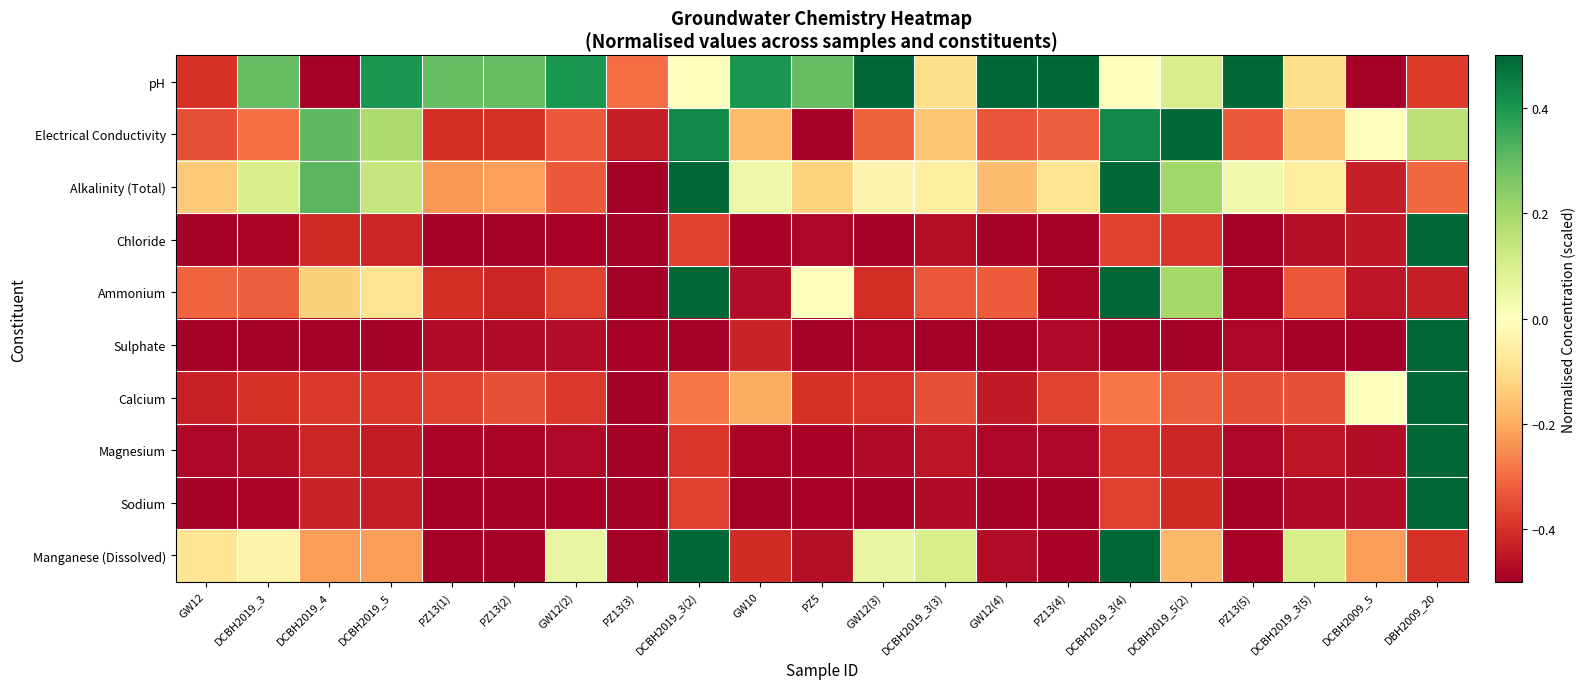

Reading left to right, list all the values displayed in this chart.

pH: GW12=-0.4	DCBH2019_3=0.3	DCBH2019_4=-0.5	DCBH2019_5=0.4	PZ13(1)=0.3	PZ13(2)=0.3	GW12(2)=0.4	PZ13(3)=-0.3	DCBH2019_3(2)=0.0	GW10=0.4	PZ5=0.3	GW12(3)=0.5	DCBH2019_3(3)=-0.1	GW12(4)=0.5	PZ13(4)=0.5	DCBH2019_3(4)=0.0	DCBH2019_5(2)=0.1	PZ13(5)=0.5	DCBH2019_3(5)=-0.1	DCBH2009_5=-0.5	DBH2009_20=-0.4
Electrical Conductivity: GW12=-0.3	DCBH2019_3=-0.3	DCBH2019_4=0.3	DCBH2019_5=0.2	PZ13(1)=-0.4	PZ13(2)=-0.4	GW12(2)=-0.3	PZ13(3)=-0.4	DCBH2019_3(2)=0.4	GW10=-0.2	PZ5=-0.5	GW12(3)=-0.3	DCBH2019_3(3)=-0.2	GW12(4)=-0.3	PZ13(4)=-0.3	DCBH2019_3(4)=0.4	DCBH2019_5(2)=0.5	PZ13(5)=-0.3	DCBH2019_3(5)=-0.2	DCBH2009_5=-0.0	DBH2009_20=0.2
Alkalinity (Total): GW12=-0.1	DCBH2019_3=0.1	DCBH2019_4=0.3	DCBH2019_5=0.1	PZ13(1)=-0.2	PZ13(2)=-0.2	GW12(2)=-0.3	PZ13(3)=-0.5	DCBH2019_3(2)=0.5	GW10=0.0	PZ5=-0.1	GW12(3)=-0.0	DCBH2019_3(3)=-0.1	GW12(4)=-0.2	PZ13(4)=-0.1	DCBH2019_3(4)=0.5	DCBH2019_5(2)=0.2	PZ13(5)=0.0	DCBH2019_3(5)=-0.1	DCBH2009_5=-0.4	DBH2009_20=-0.3
Chloride: GW12=-0.5	DCBH2019_3=-0.5	DCBH2019_4=-0.4	DCBH2019_5=-0.4	PZ13(1)=-0.5	PZ13(2)=-0.5	GW12(2)=-0.5	PZ13(3)=-0.5	DCBH2019_3(2)=-0.4	GW10=-0.5	PZ5=-0.5	GW12(3)=-0.5	DCBH2019_3(3)=-0.5	GW12(4)=-0.5	PZ13(4)=-0.5	DCBH2019_3(4)=-0.4	DCBH2019_5(2)=-0.4	PZ13(5)=-0.5	DCBH2019_3(5)=-0.5	DCBH2009_5=-0.4	DBH2009_20=0.5
Ammonium: GW12=-0.3	DCBH2019_3=-0.3	DCBH2019_4=-0.1	DCBH2019_5=-0.1	PZ13(1)=-0.4	PZ13(2)=-0.4	GW12(2)=-0.4	PZ13(3)=-0.5	DCBH2019_3(2)=0.5	GW10=-0.5	PZ5=-0.0	GW12(3)=-0.4	DCBH2019_3(3)=-0.3	GW12(4)=-0.3	PZ13(4)=-0.5	DCBH2019_3(4)=0.5	DCBH2019_5(2)=0.2	PZ13(5)=-0.5	DCBH2019_3(5)=-0.3	DCBH2009_5=-0.5	DBH2009_20=-0.4
Sulphate: GW12=-0.5	DCBH2019_3=-0.5	DCBH2019_4=-0.5	DCBH2019_5=-0.5	PZ13(1)=-0.5	PZ13(2)=-0.5	GW12(2)=-0.5	PZ13(3)=-0.5	DCBH2019_3(2)=-0.5	GW10=-0.4	PZ5=-0.5	GW12(3)=-0.5	DCBH2019_3(3)=-0.5	GW12(4)=-0.5	PZ13(4)=-0.5	DCBH2019_3(4)=-0.5	DCBH2019_5(2)=-0.5	PZ13(5)=-0.5	DCBH2019_3(5)=-0.5	DCBH2009_5=-0.5	DBH2009_20=0.5
Calcium: GW12=-0.4	DCBH2019_3=-0.4	DCBH2019_4=-0.4	DCBH2019_5=-0.4	PZ13(1)=-0.4	PZ13(2)=-0.3	GW12(2)=-0.4	PZ13(3)=-0.5	DCBH2019_3(2)=-0.3	GW10=-0.2	PZ5=-0.4	GW12(3)=-0.4	DCBH2019_3(3)=-0.3	GW12(4)=-0.4	PZ13(4)=-0.4	DCBH2019_3(4)=-0.3	DCBH2019_5(2)=-0.3	PZ13(5)=-0.3	DCBH2019_3(5)=-0.3	DCBH2009_5=0.0	DBH2009_20=0.5
Magnesium: GW12=-0.5	DCBH2019_3=-0.5	DCBH2019_4=-0.4	DCBH2019_5=-0.4	PZ13(1)=-0.5	PZ13(2)=-0.5	GW12(2)=-0.5	PZ13(3)=-0.5	DCBH2019_3(2)=-0.4	GW10=-0.5	PZ5=-0.5	GW12(3)=-0.5	DCBH2019_3(3)=-0.5	GW12(4)=-0.5	PZ13(4)=-0.5	DCBH2019_3(4)=-0.4	DCBH2019_5(2)=-0.4	PZ13(5)=-0.5	DCBH2019_3(5)=-0.5	DCBH2009_5=-0.5	DBH2009_20=0.5
Sodium: GW12=-0.5	DCBH2019_3=-0.5	DCBH2019_4=-0.4	DCBH2019_5=-0.4	PZ13(1)=-0.5	PZ13(2)=-0.5	GW12(2)=-0.5	PZ13(3)=-0.5	DCBH2019_3(2)=-0.4	GW10=-0.5	PZ5=-0.5	GW12(3)=-0.5	DCBH2019_3(3)=-0.5	GW12(4)=-0.5	PZ13(4)=-0.5	DCBH2019_3(4)=-0.4	DCBH2019_5(2)=-0.4	PZ13(5)=-0.5	DCBH2019_3(5)=-0.5	DCBH2009_5=-0.5	DBH2009_20=0.5
Manganese (Dissolved): GW12=-0.1	DCBH2019_3=-0.0	DCBH2019_4=-0.2	DCBH2019_5=-0.2	PZ13(1)=-0.5	PZ13(2)=-0.5	GW12(2)=0.1	PZ13(3)=-0.5	DCBH2019_3(2)=0.5	GW10=-0.4	PZ5=-0.5	GW12(3)=0.1	DCBH2019_3(3)=0.1	GW12(4)=-0.5	PZ13(4)=-0.5	DCBH2019_3(4)=0.5	DCBH2019_5(2)=-0.2	PZ13(5)=-0.5	DCBH2019_3(5)=0.1	DCBH2009_5=-0.2	DBH2009_20=-0.4